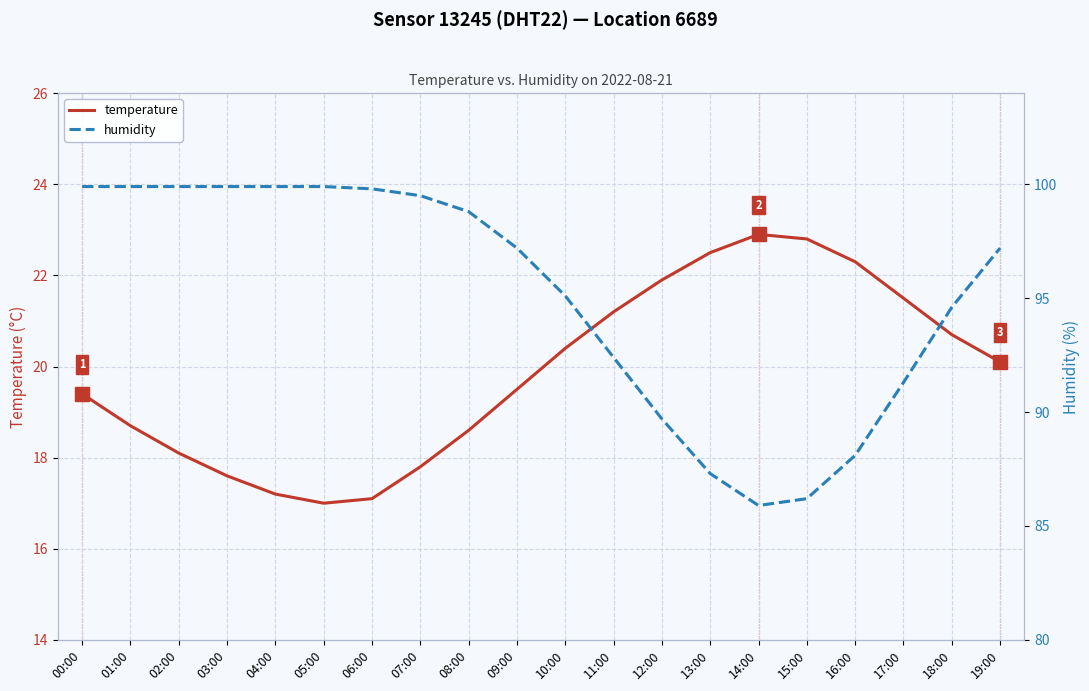

True or false: humidity and temperature cross at least once.

False